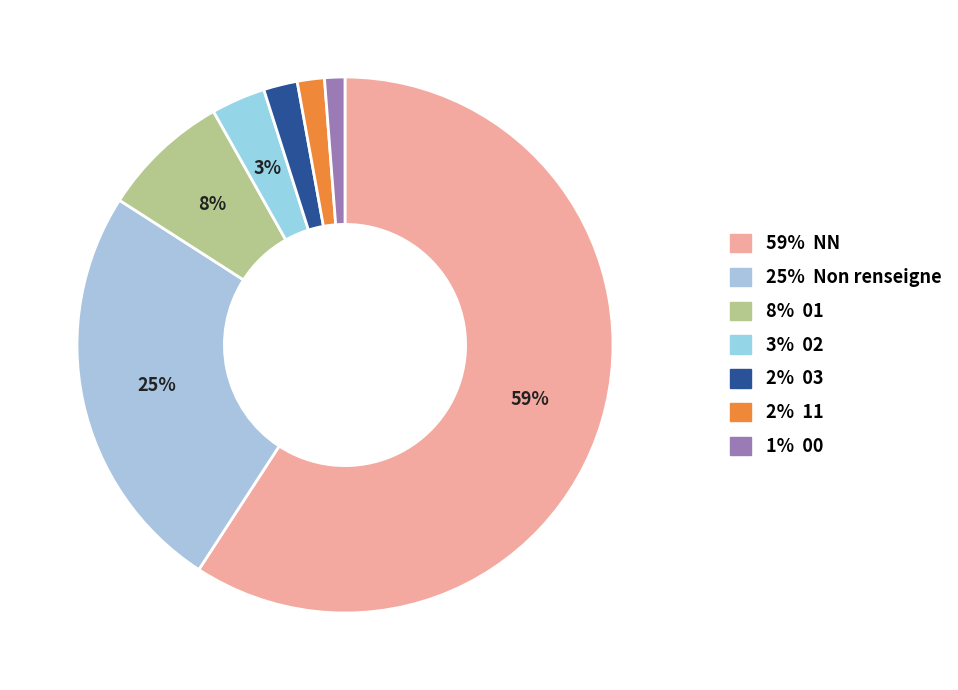

Which category accounts for the majority?

NN